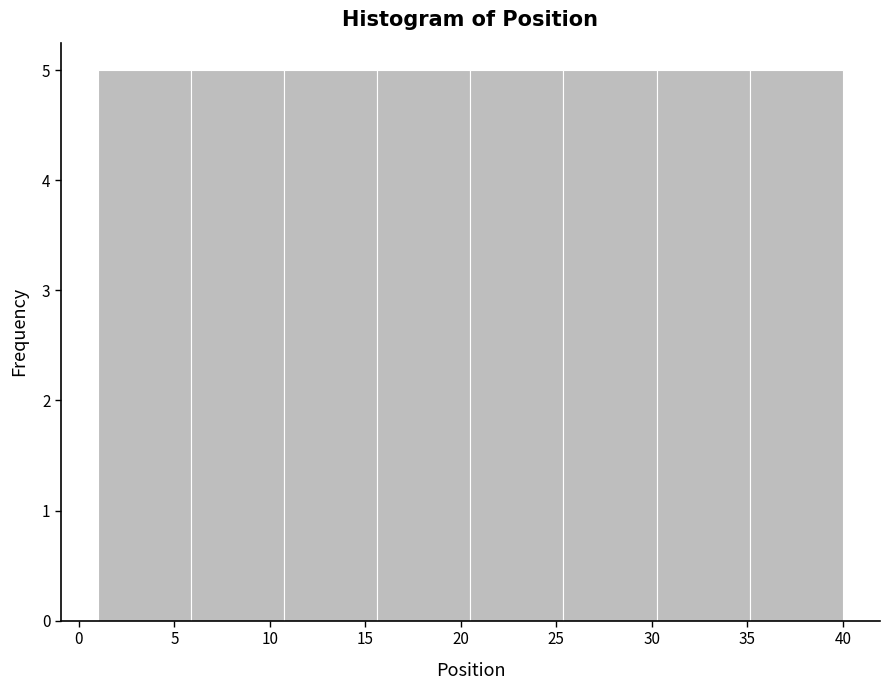

How tall is the bar that spans 1.0 to 6.0 on the x-axis? Neither the bar edges nor the heights are printed on the chart, so give them approximately, as read against the axes.

5